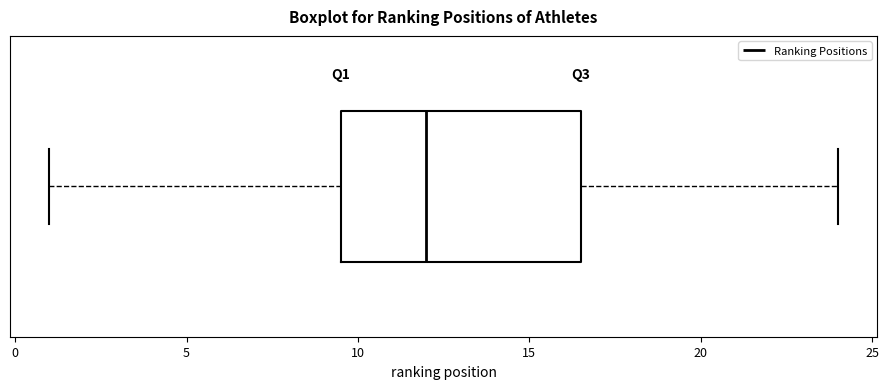

Transcribe this box plot: give where the median line is, the range the box spans, and where the two whiskers end, as read against the x-axis. The values are not printed on the chart, so give them approximately, as read against the axis.

median 12.0, box 9.5 to 16.5, whiskers 1.0 to 24.0